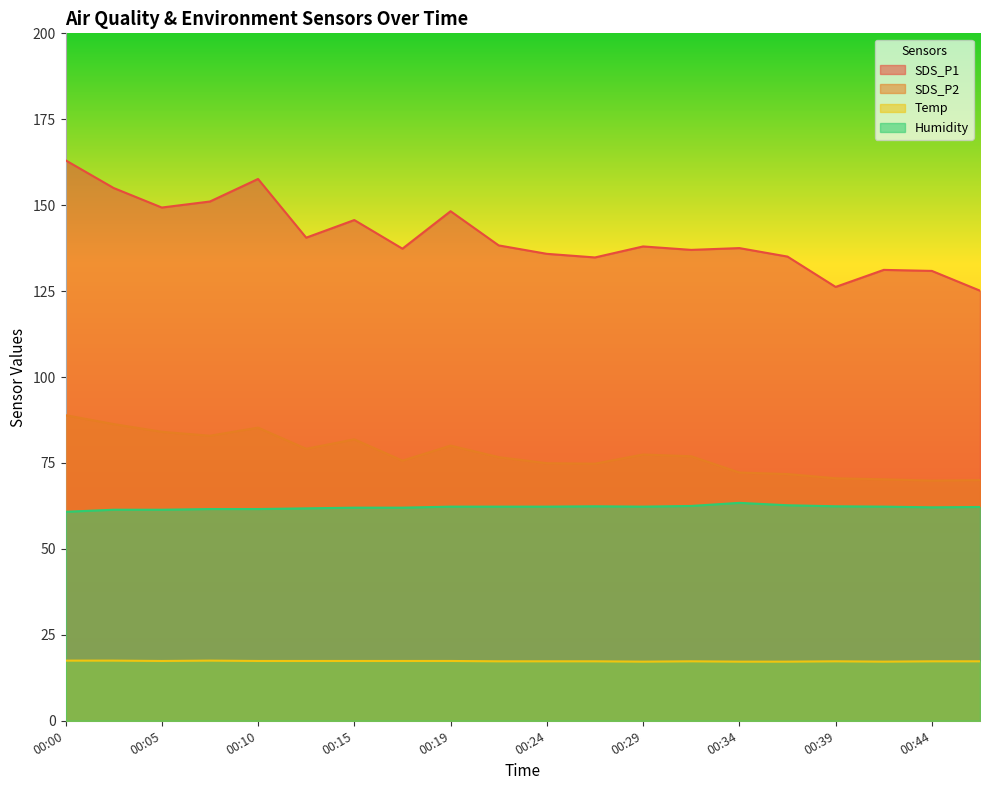

True or false: Humidity has more than 0 interior local peaks.

True